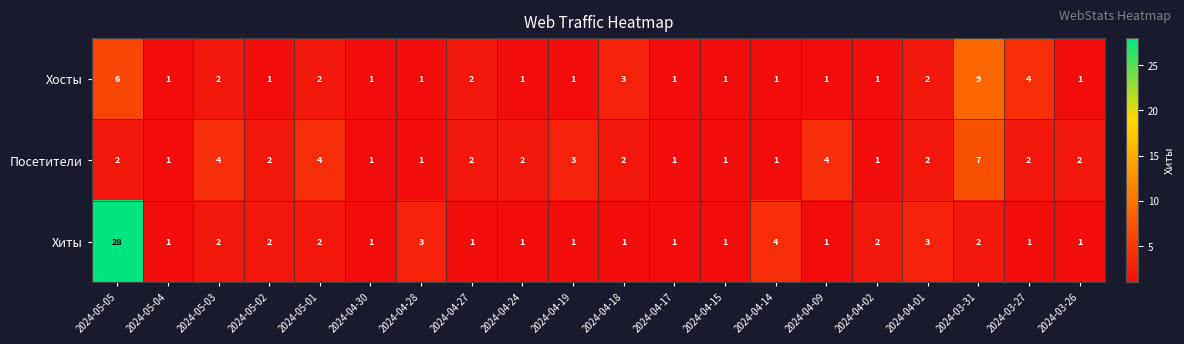

Rank the series by their average value, from highest to lowest.

Хиты, Посетители, Хосты